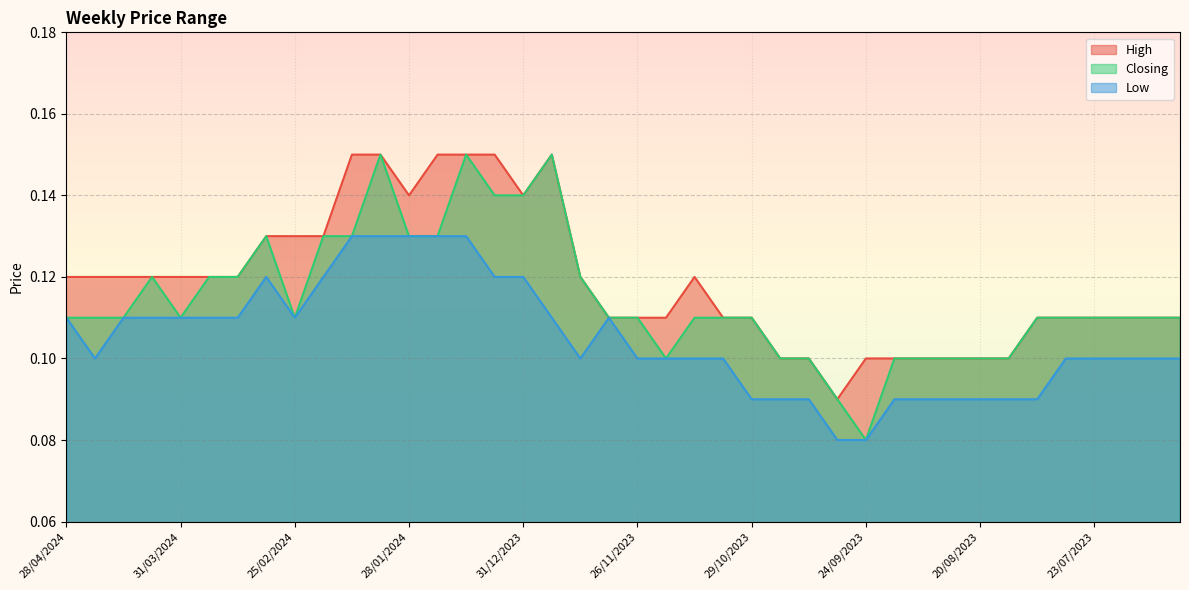

How many Closing values are between 0 and 1?

40